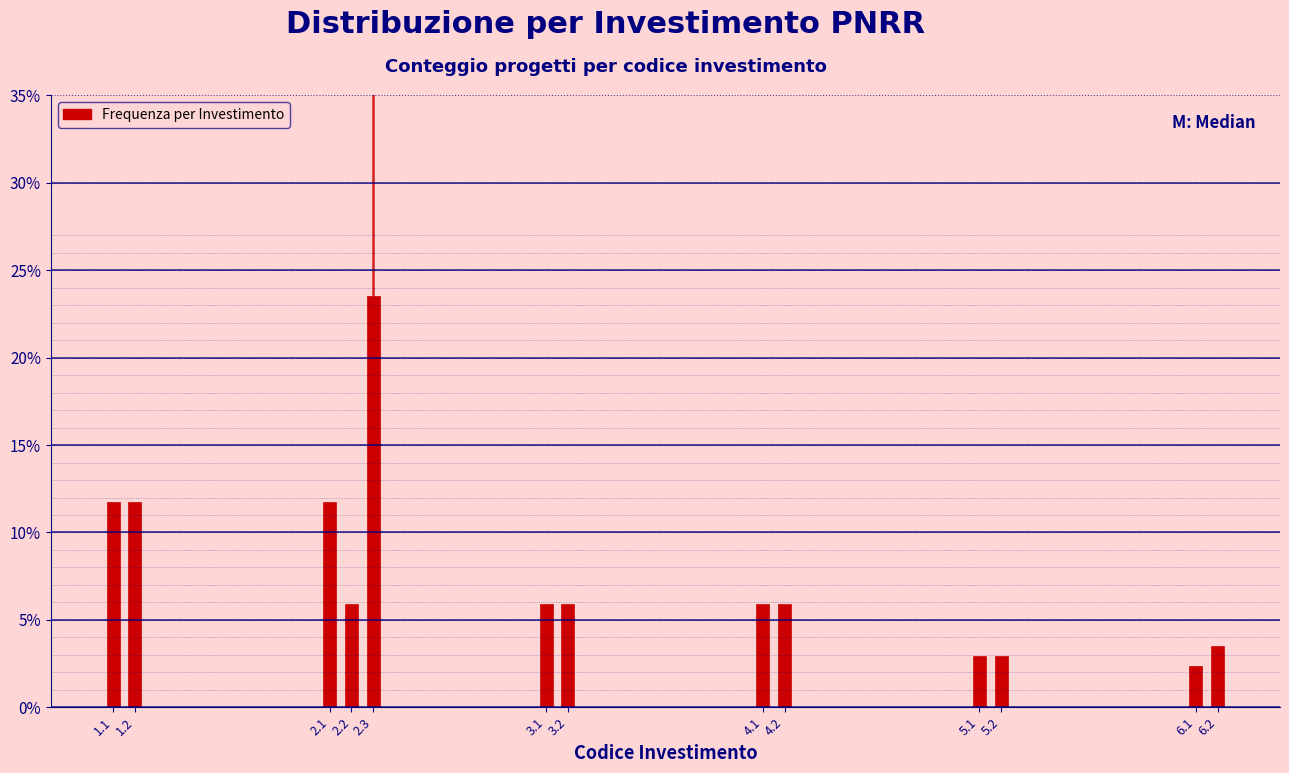

Reading right to left, list all the values displayed in this chart.

6.2=3.5	6.1=2.4	5.2=2.9	5.1=2.9	4.2=5.9	4.1=5.9	3.2=5.9	3.1=5.9	2.3=23.5	2.2=5.9	2.1=11.8	1.2=11.8	1.1=11.8